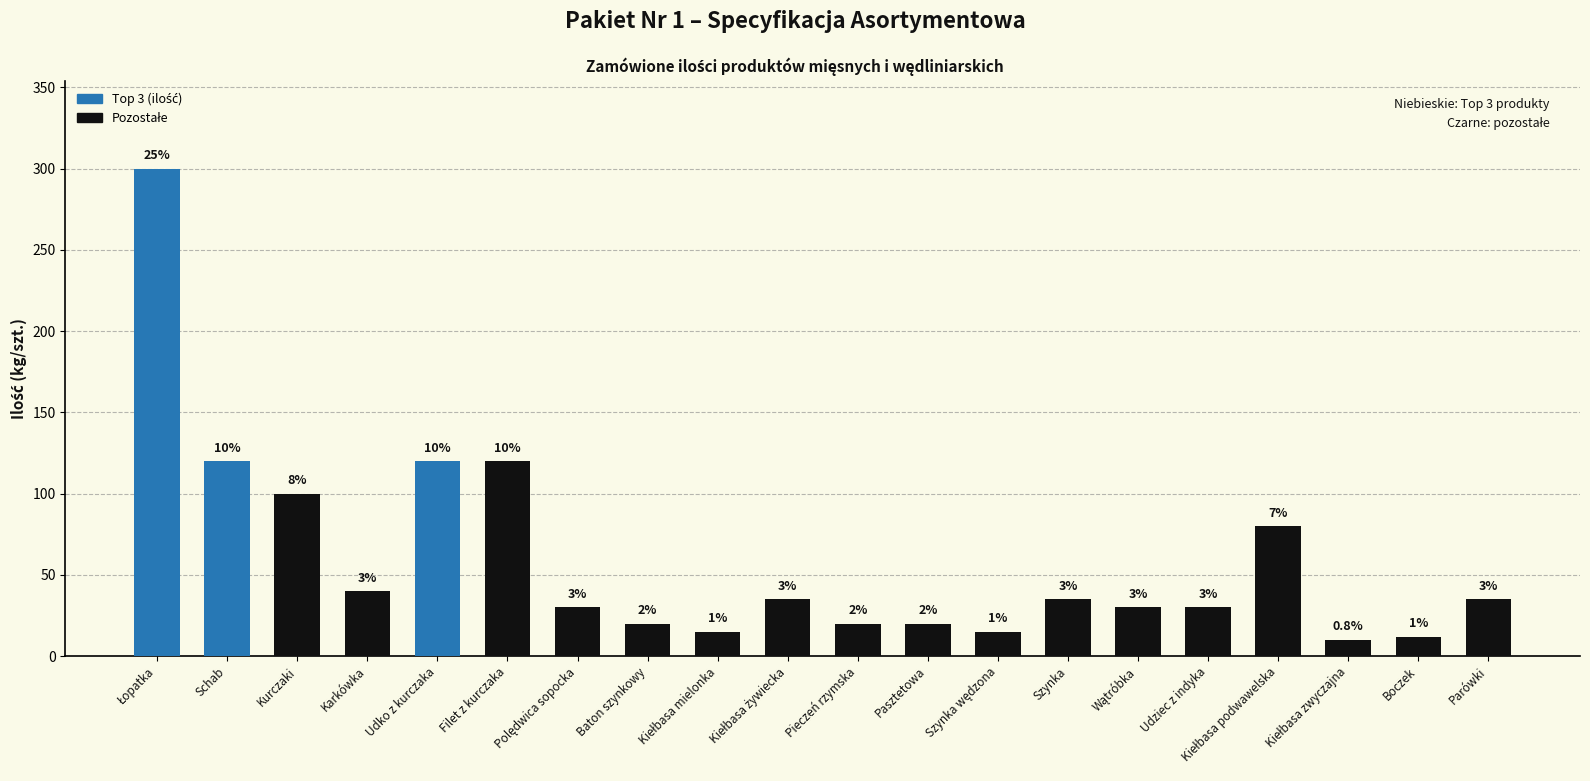

What is the ratio of the value at Pieczeń rzymska to the value at Wątróbka?

0.7